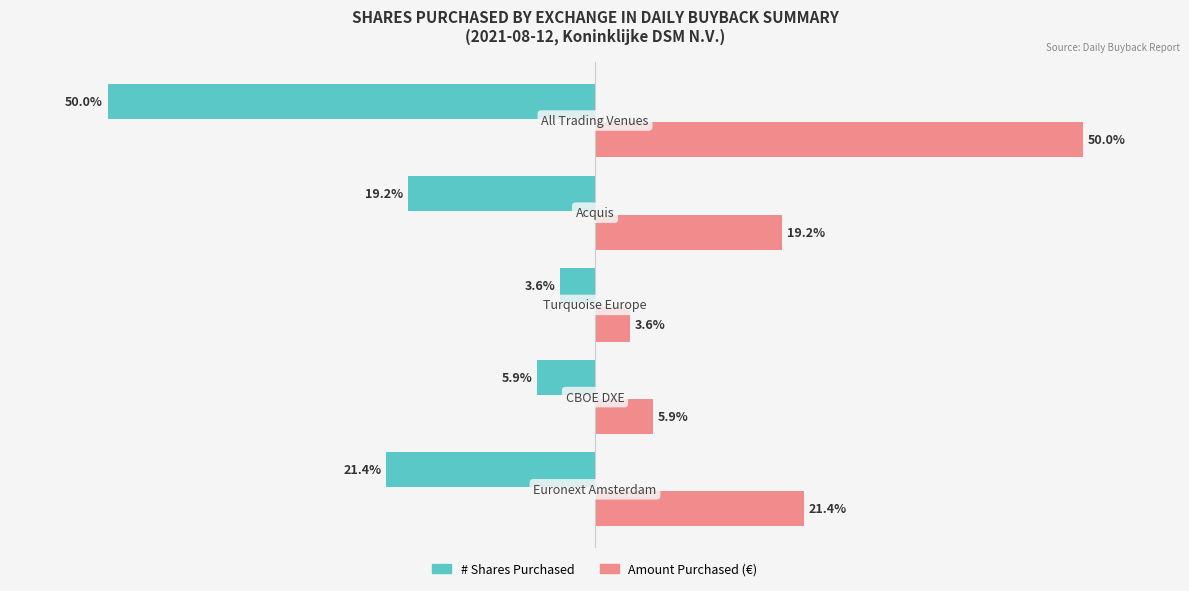

Which series has the largest total across all categories?

Amount Purchased (€)